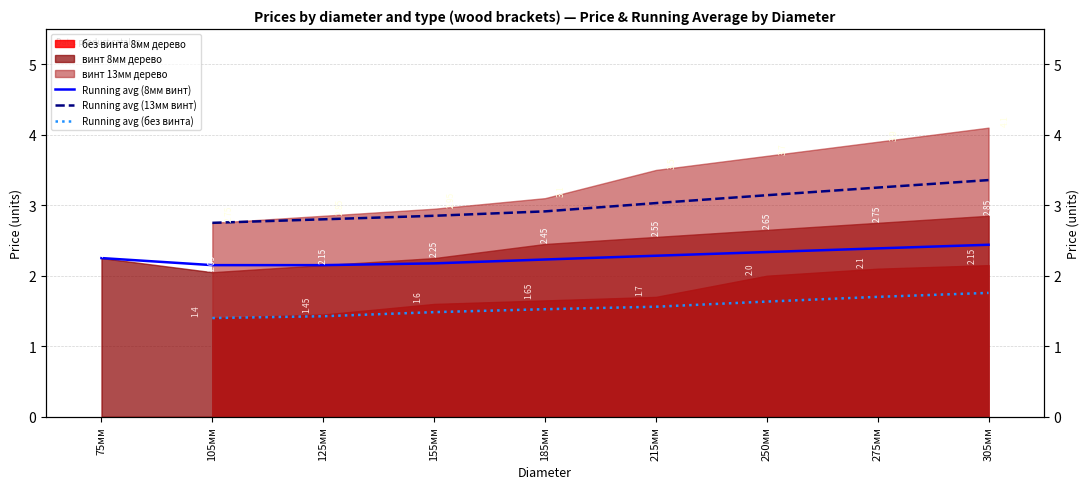

What value does the Running avg (8мм винт) series have at 155мм?

2.2